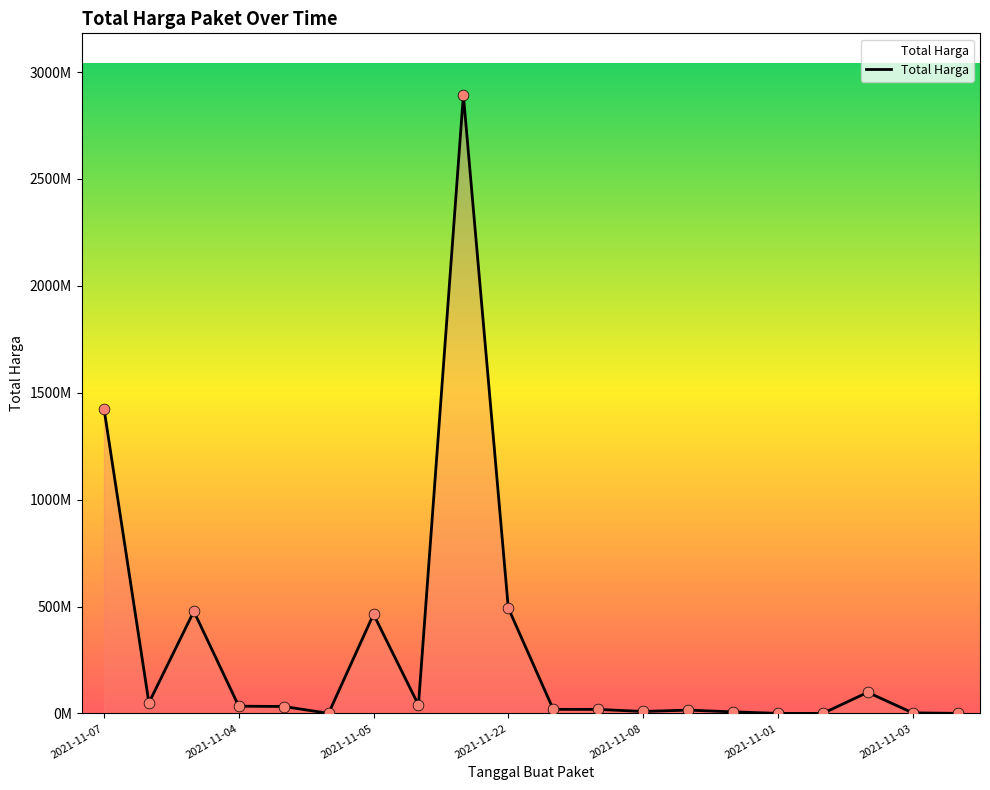

Does the chart have visible grid lines?

No